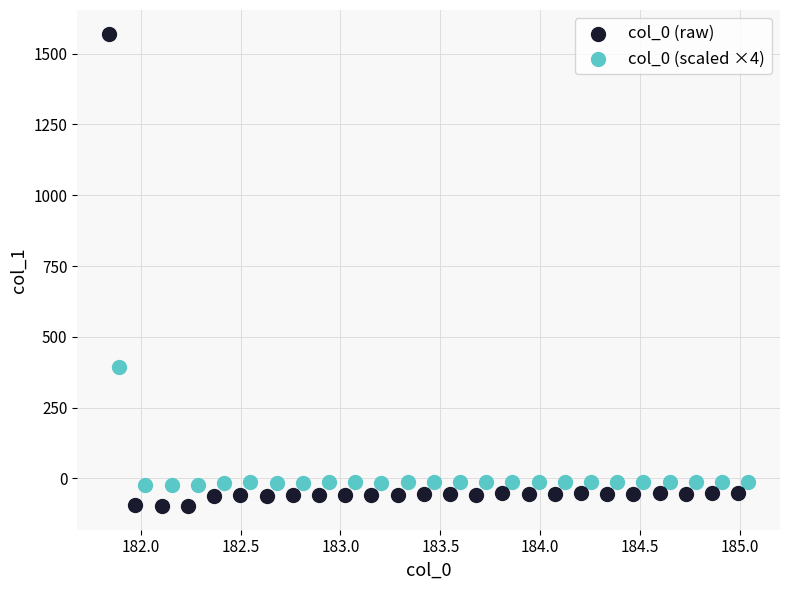

Which series contains the lowest Y value?

col_0 (raw)